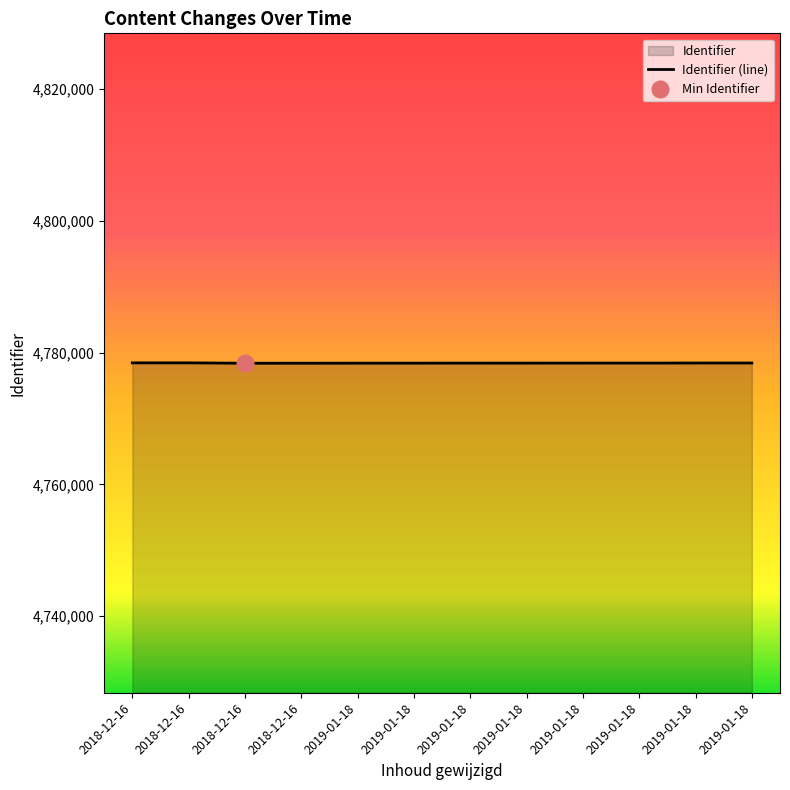

Reading left to right, transcribe all the data shown in this chart.

4778452	4778451	4778395	4778398	4778403	4778407	4778411	4778414	4778419	4778420	4778425	4778428